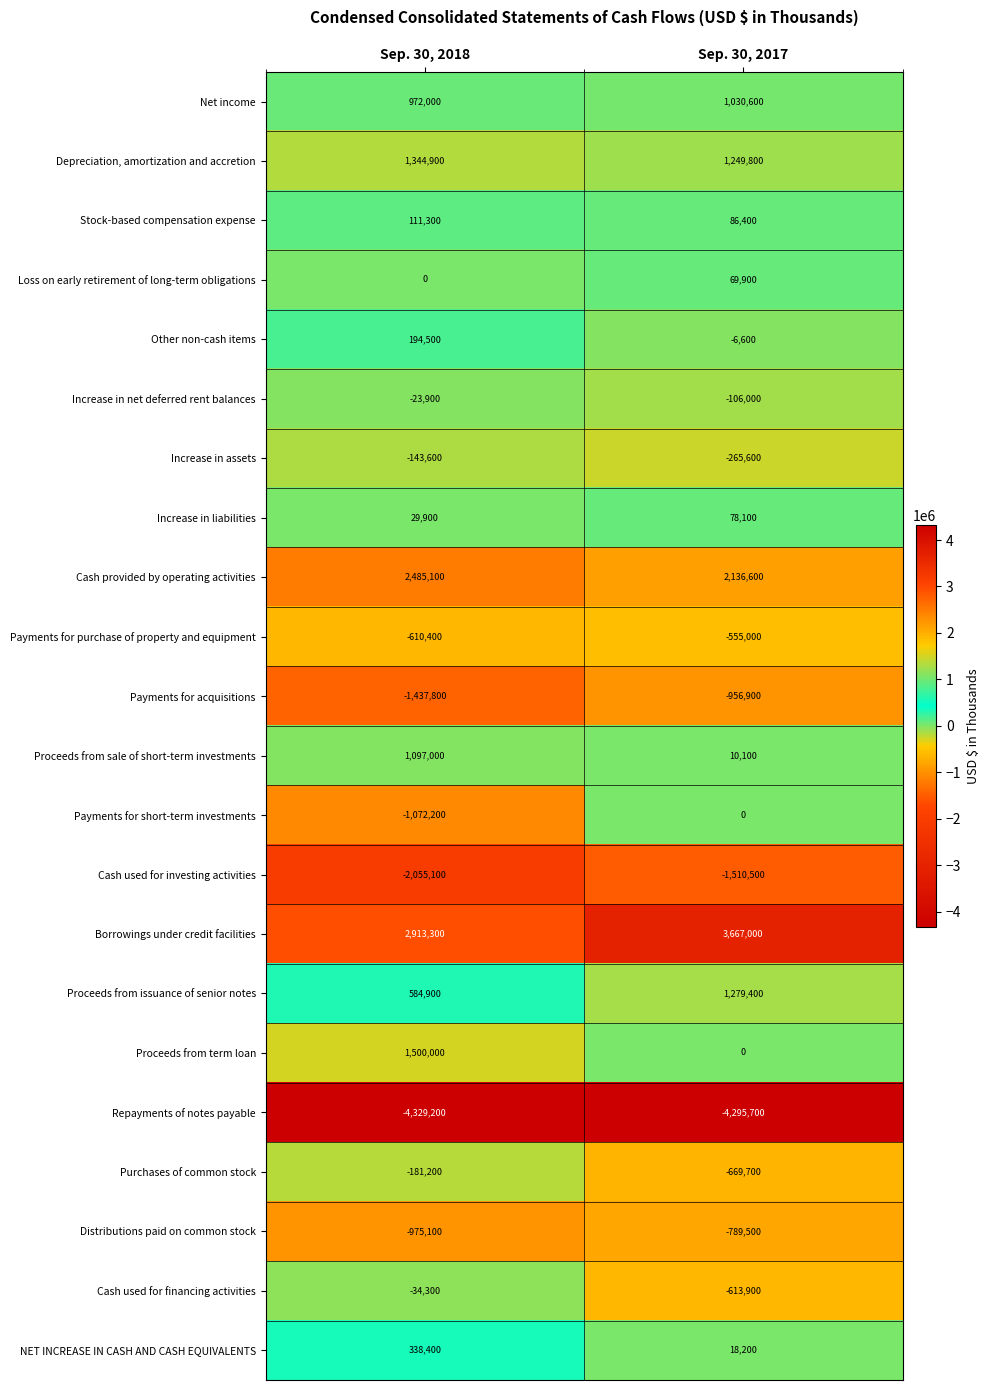

True or false: Cash provided by operating activities has a value of 2485100 at Sep. 30, 2018.

True